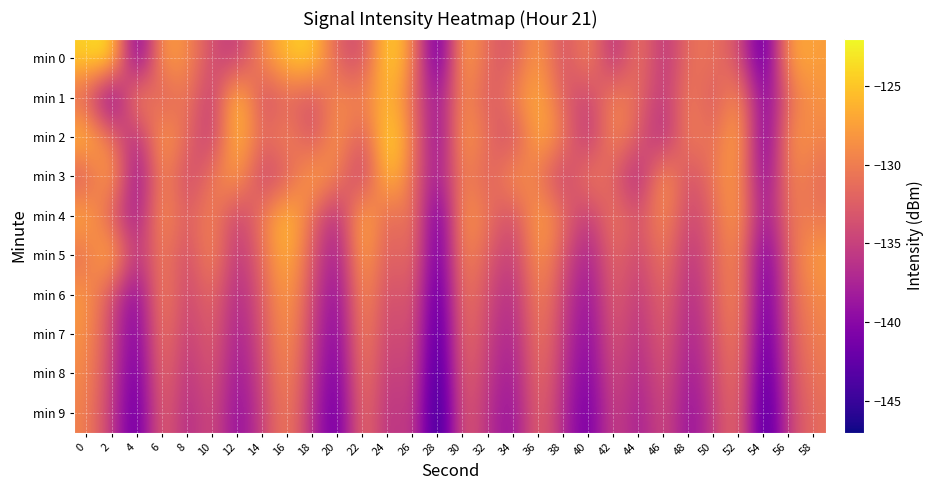

Reading right to left, what are all the values shown in this chart?

min 0: 58=-127.6	56=-126.6	54=-144.6	52=-133.2	50=-130.9	48=-130.7	46=-136.8	44=-129.6	42=-137.5	40=-128.5	38=-134.4	36=-127.0	34=-133.2	32=-132.1	30=-126.0	28=-144.6	26=-128.8	24=-123.3	22=-134.3	20=-132.7	18=-124.2	16=-125.2	14=-129.0	12=-135.7	10=-134.0	8=-128.8	6=-127.2	4=-143.5	2=-122.7	0=-124.4
min 1: 58=-128.3	56=-130.8	54=-142.1	52=-127.5	50=-133.7	48=-129.4	46=-136.3	44=-131.6	42=-128.9	40=-135.2	38=-132.4	36=-126.1	34=-129.7	32=-133.5	30=-127.8	28=-140.1	26=-131.2	24=-125.3	22=-130.1	20=-128.5	18=-133.9	16=-131.5	14=-134.6	12=-123.6	10=-136.5	8=-129.7	6=-133.4	4=-127.2	2=-143.4	0=-132.3
min 2: 58=-129.3	56=-127.8	54=-143.2	52=-125.6	50=-131.9	48=-129.1	46=-137.5	44=-132.7	42=-128.4	40=-136.8	38=-130.2	36=-125.9	34=-134.6	32=-131.4	30=-126.7	28=-141.3	26=-129.5	24=-122.9	22=-133.8	20=-127.3	18=-134.2	16=-128.6	14=-132.1	12=-124.8	10=-135.9	8=-131.7	6=-126.4	4=-138.2	2=-130.5	0=-125.1
min 3: 58=-131.2	56=-128.9	54=-141.5	52=-127.4	50=-130.1	48=-134.6	46=-126.9	44=-138.2	42=-132.4	40=-129.5	38=-135.7	36=-130.3	34=-127.9	32=-133.1	30=-128.7	28=-139.6	26=-131.0	24=-124.4	22=-136.1	20=-129.8	18=-126.5	16=-132.8	14=-135.3	12=-127.1	10=-130.6	8=-134.9	6=-128.2	4=-140.8	2=-125.7	0=-133.4
min 4: 58=-130.6	56=-129.9	54=-140.3	52=-126.8	50=-131.7	48=-135.1	46=-128.3	44=-133.9	42=-129.7	40=-136.2	38=-131.1	36=-126.6	34=-134.4	32=-130.8	30=-127.1	28=-143.9	26=-129.3	24=-132.6	22=-125.2	20=-137.8	18=-131.4	16=-124.7	14=-130.1	12=-135.5	10=-128.8	8=-133.2	6=-127.6	4=-139.1	2=-132.9	0=-126.3
min 5: 58=-127.6	56=-131.3	54=-142.7	52=-128.5	50=-132.1	48=-136.7	46=-129.6	44=-135.2	42=-130.8	40=-138.6	38=-133.1	36=-127.4	34=-135.9	32=-132.7	30=-128.3	28=-144.1	26=-130.2	24=-133.5	22=-126.1	20=-139.4	18=-132.9	16=-125.5	14=-131.2	12=-136.8	10=-128.4	8=-134.7	6=-129.1	4=-137.3	2=-124.9	0=-131.5
min 6: 58=-128.9	56=-132.0	54=-143.5	52=-128.2	50=-132.8	48=-137.5	46=-130.9	44=-136.3	42=-131.5	40=-139.8	38=-134.6	36=-128.7	34=-137.3	32=-134.1	30=-129.4	28=-145.2	26=-131.6	24=-134.8	22=-127.5	20=-140.7	18=-134.1	16=-126.9	14=-132.4	12=-137.9	10=-130.7	8=-135.3	6=-128.5	4=-141.2	2=-133.6	0=-127.8
min 7: 58=-129.7	56=-132.8	54=-144.3	52=-129.0	50=-133.6	48=-138.3	46=-131.7	44=-137.1	42=-132.3	40=-140.6	38=-135.4	36=-129.5	34=-138.1	32=-134.9	30=-130.2	28=-146.0	26=-132.4	24=-135.6	22=-128.3	20=-141.5	18=-135.0	16=-127.7	14=-133.2	12=-138.7	10=-131.5	8=-136.1	6=-129.3	4=-142.1	2=-134.2	0=-128.4
min 8: 58=-130.5	56=-133.6	54=-145.1	52=-129.8	50=-134.4	48=-139.1	46=-132.5	44=-137.9	42=-133.1	40=-141.4	38=-136.2	36=-130.3	34=-138.9	32=-135.7	30=-131.0	28=-146.8	26=-133.2	24=-136.4	22=-129.1	20=-142.3	18=-135.8	16=-128.5	14=-134.0	12=-139.5	10=-132.3	8=-136.9	6=-130.1	4=-142.9	2=-134.8	0=-129.0
min 9: 58=-131.3	56=-134.4	54=-145.9	52=-130.6	50=-135.2	48=-139.9	46=-133.3	44=-138.7	42=-133.9	40=-142.2	38=-137.0	36=-131.1	34=-139.7	32=-136.5	30=-131.8	28=-147.6	26=-134.0	24=-137.2	22=-129.9	20=-143.1	18=-136.6	16=-129.3	14=-134.8	12=-140.3	10=-133.1	8=-137.7	6=-130.9	4=-143.7	2=-135.4	0=-129.6